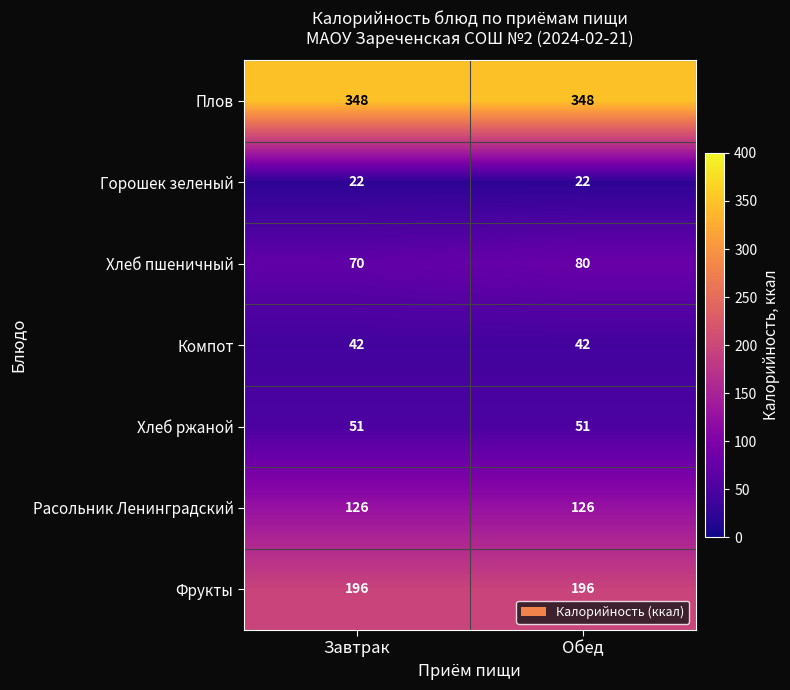

The value of Компот at Завтрак is 16. True or false?

False